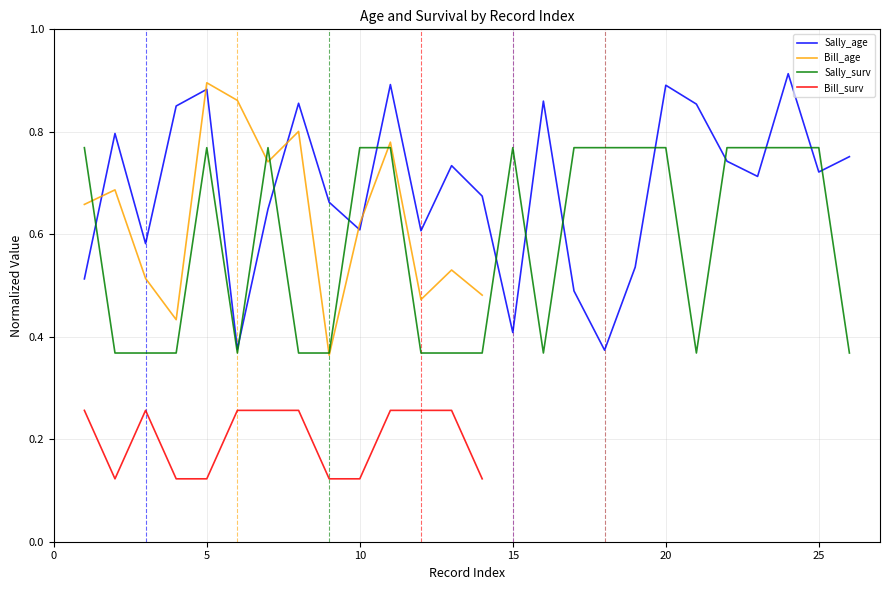

What is the value of the Sally_age point at the 12th from the left?

0.6